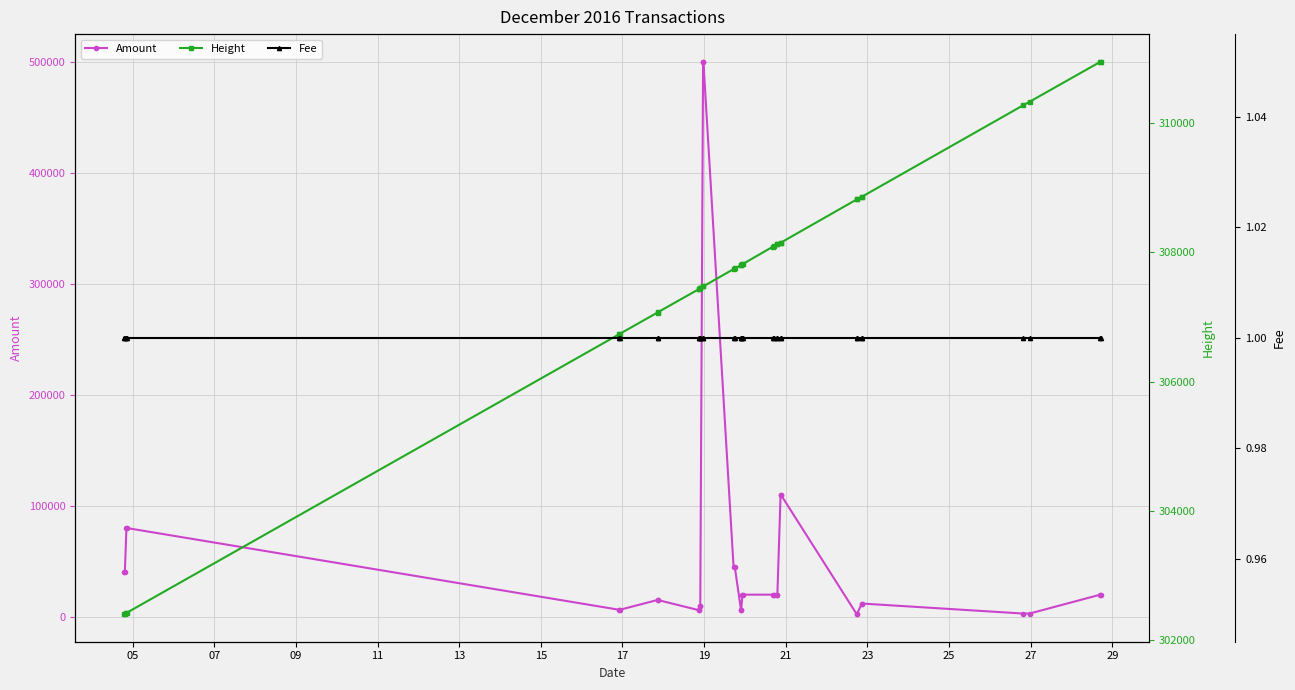

What is the highest value of the Amount series?

499999